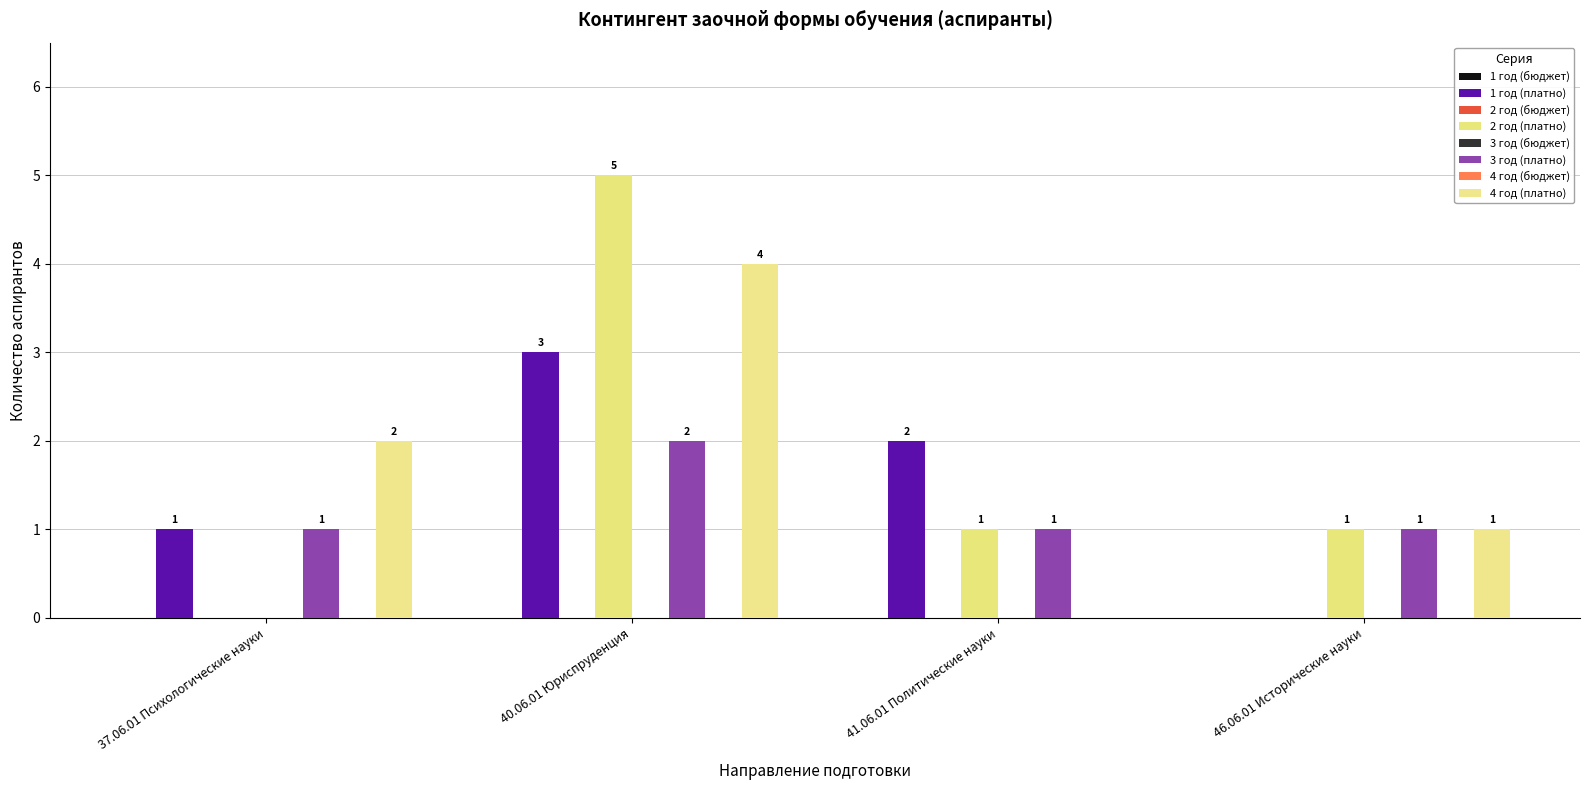

How many values in the 3 год (платно) series exceed 1?

1